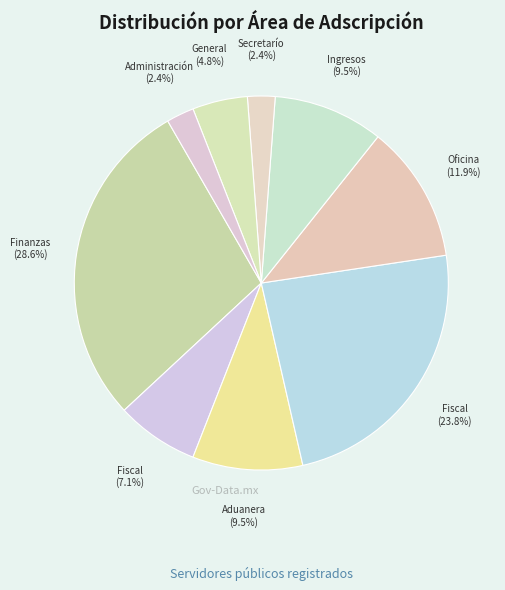

Is there a majority slice in this chart?

No